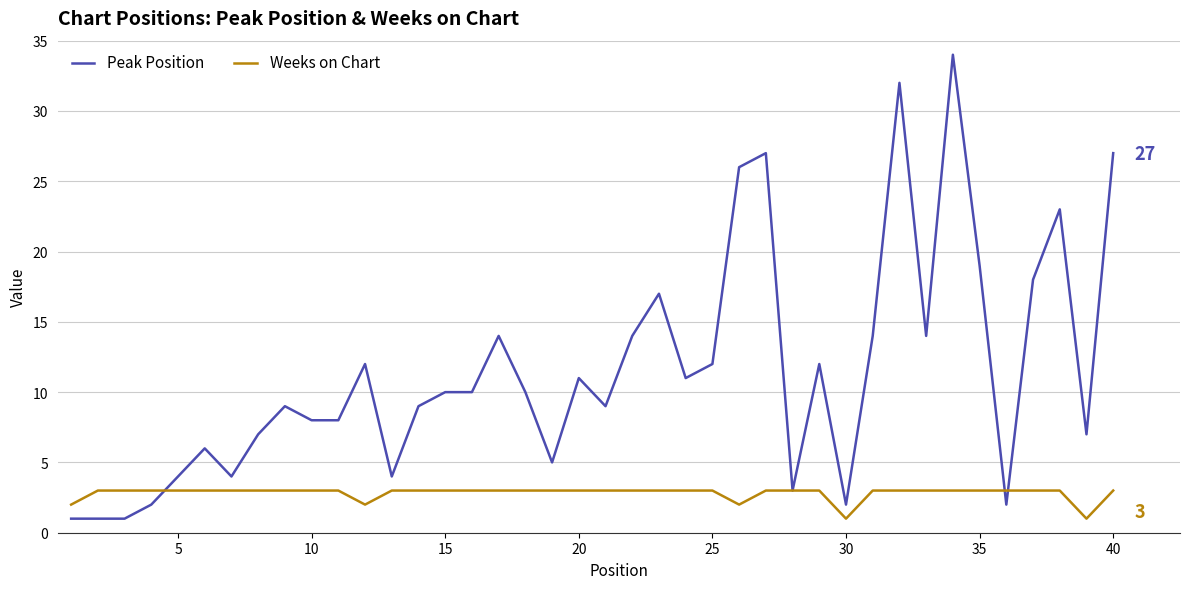

Which series has the largest total across all categories?

Peak Position